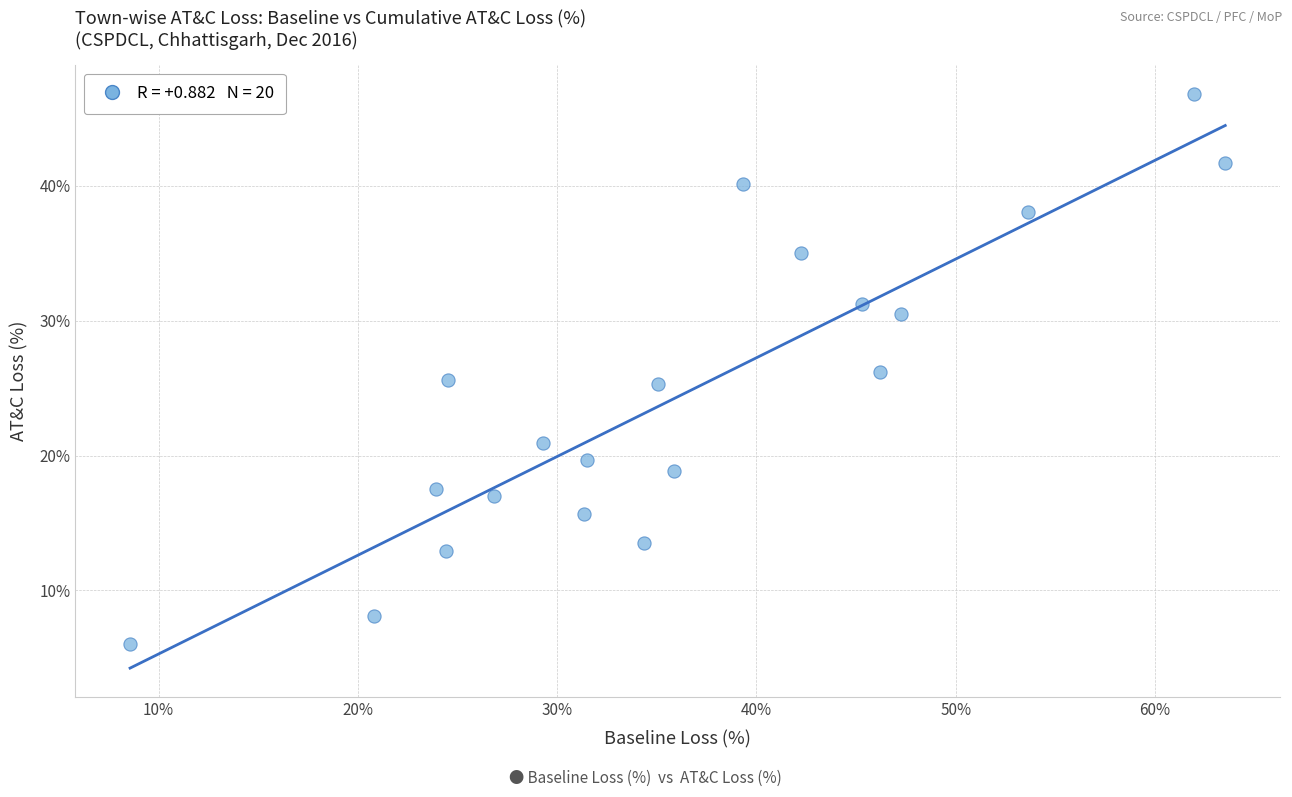

What is the range of Y values (max minus min)?

40.8